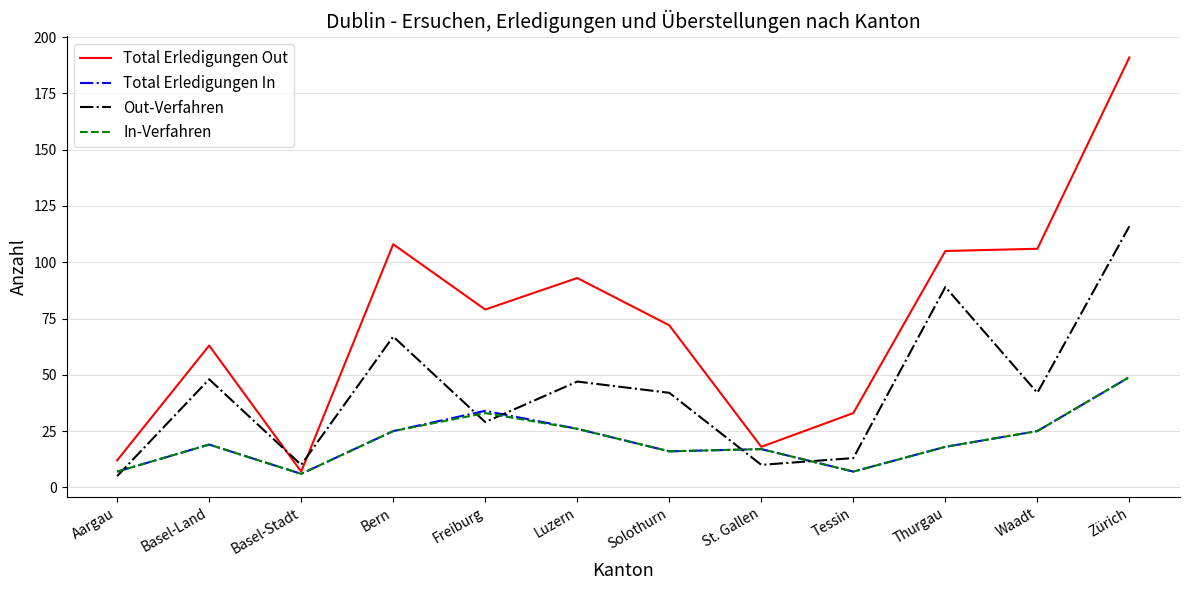

What is the maximum value shown in the chart?

191